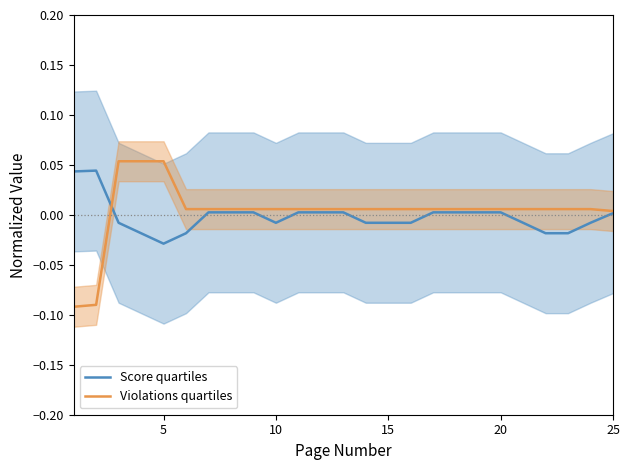

At which label does Score quartiles reach its minimum?

5